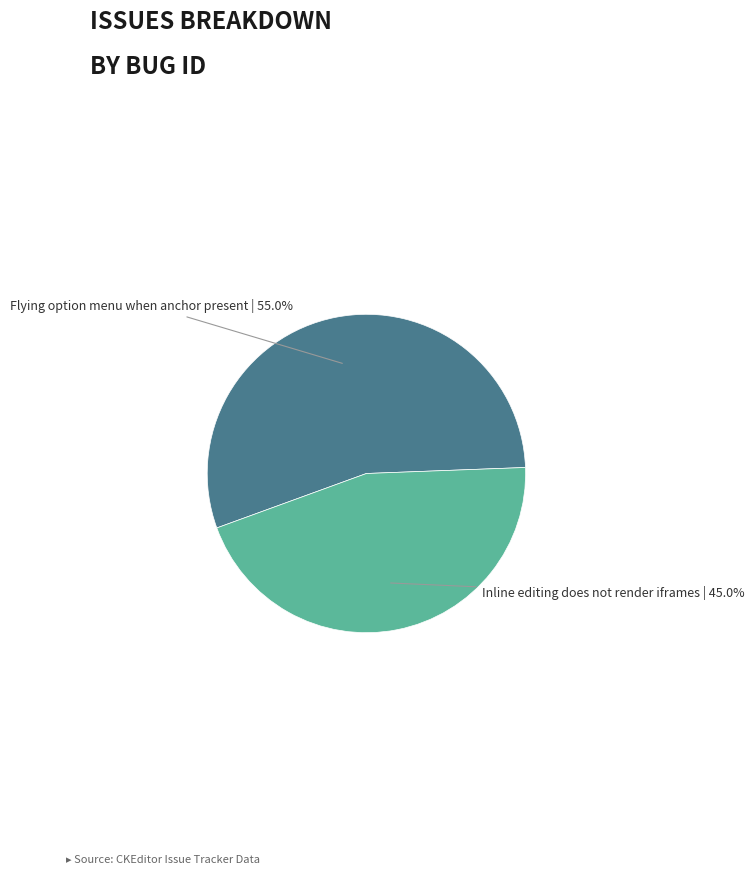

Count the number of slices in the pie.

2